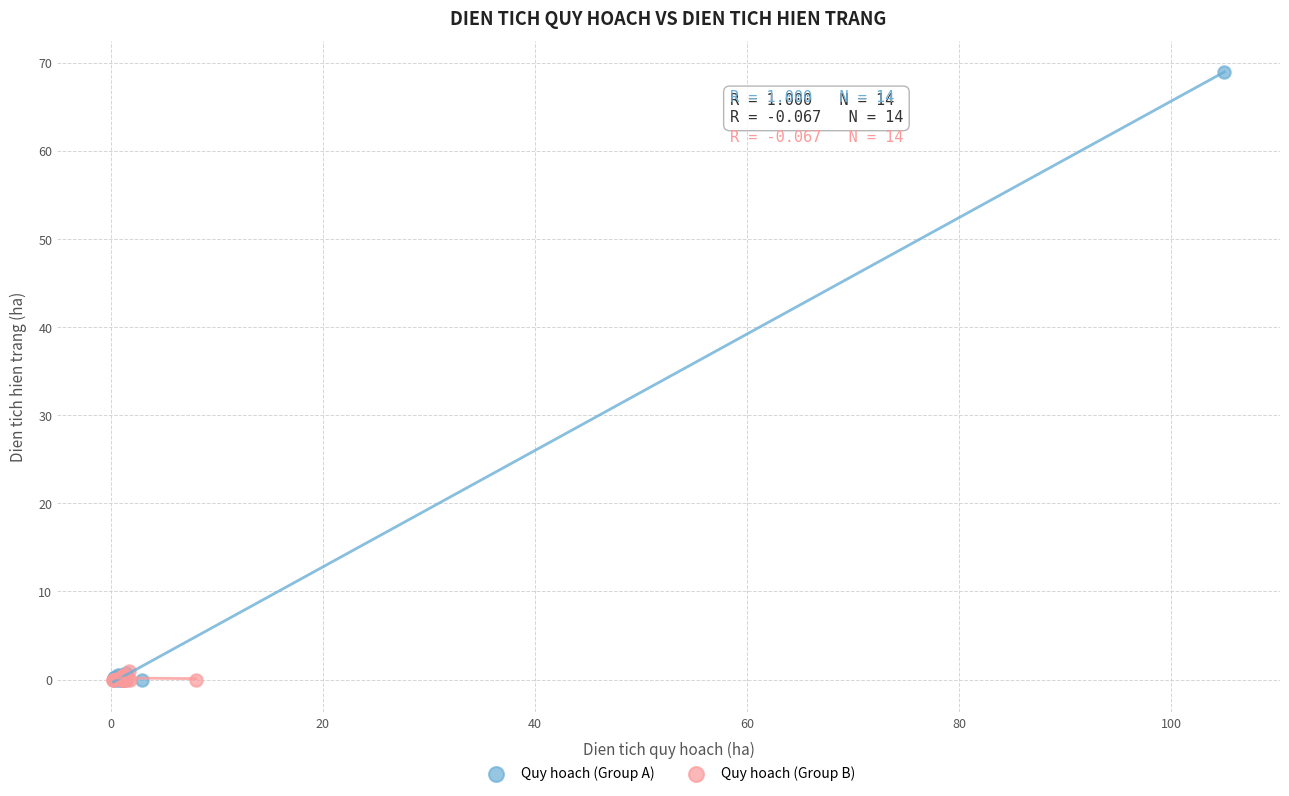

Which series contains the highest Y value?

Quy hoach (Group A)